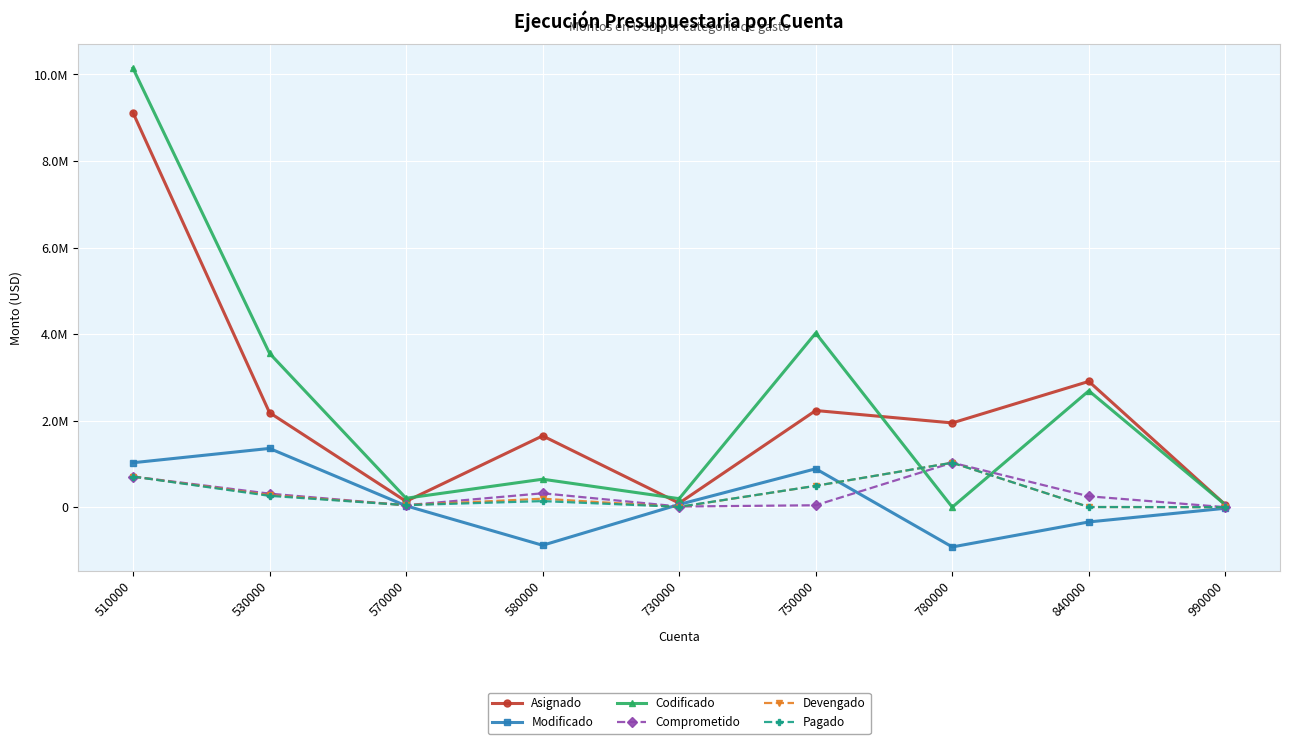

What are all the series names shown in the legend?

Asignado, Modificado, Codificado, Comprometido, Devengado, Pagado